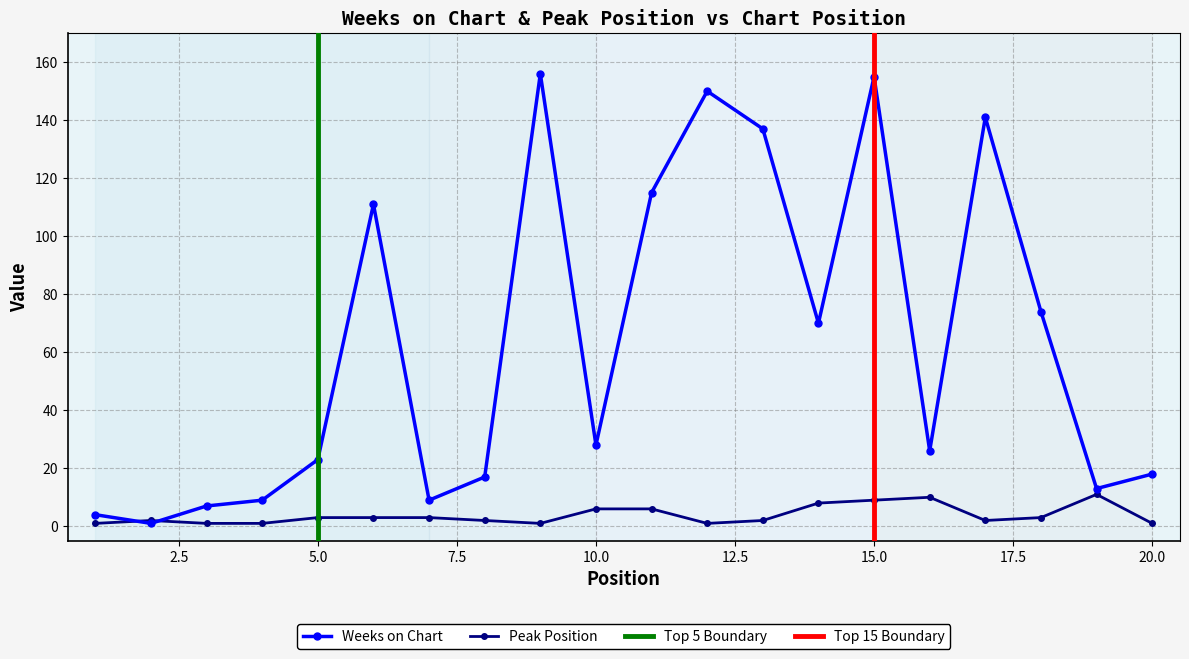

How many interior local peaks does the Weeks on Chart series have?

5